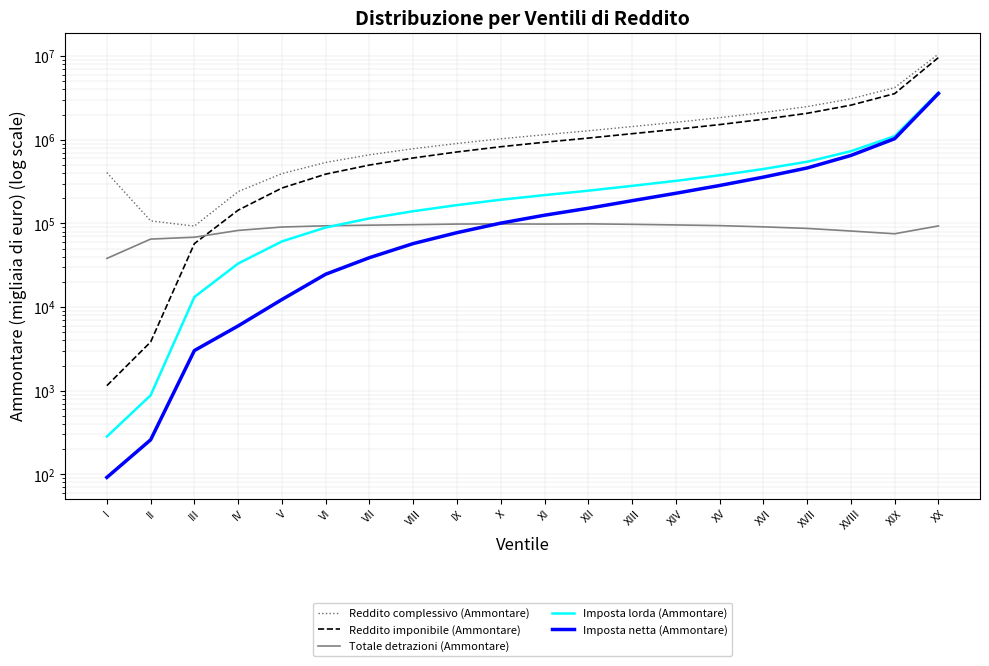

What is the highest value of the Reddito complessivo (Ammontare) series?

10586429